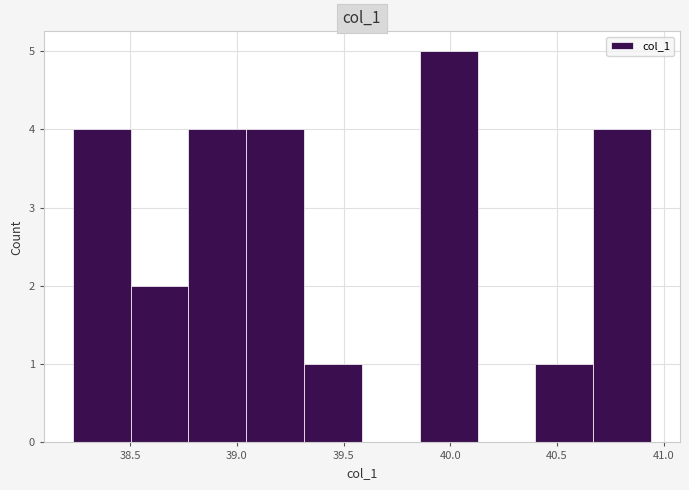

Which range on the x-axis has the tallest bar?

39.85 to 40.15